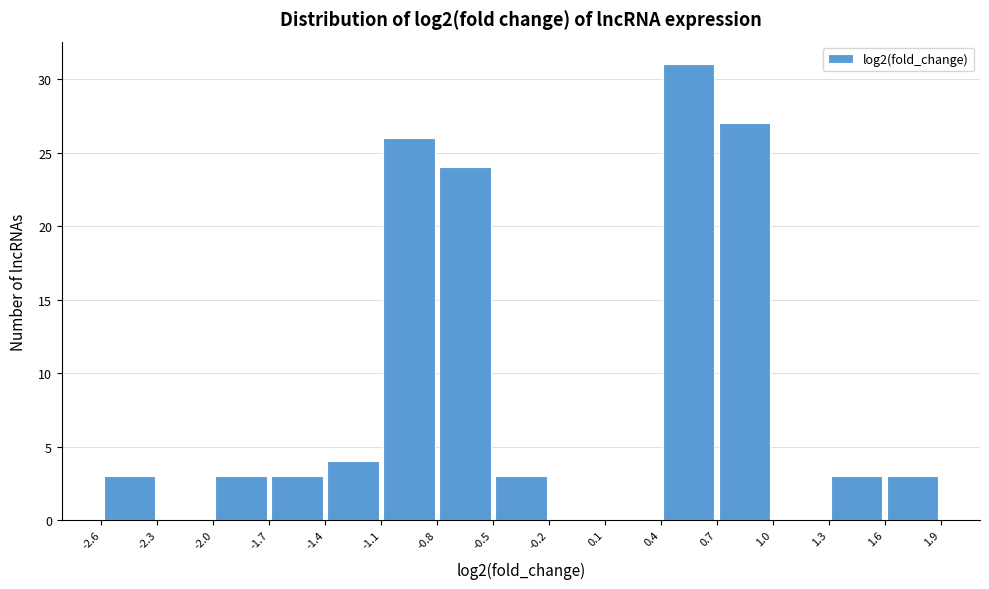

Over which range of the x-axis is the bar tallest?

0.4 to 0.7